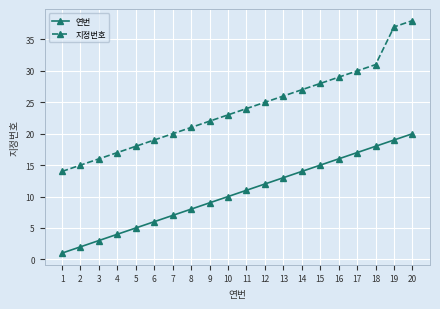

What is the difference between the second highest and second lowest values in the 지정번호 series?

22